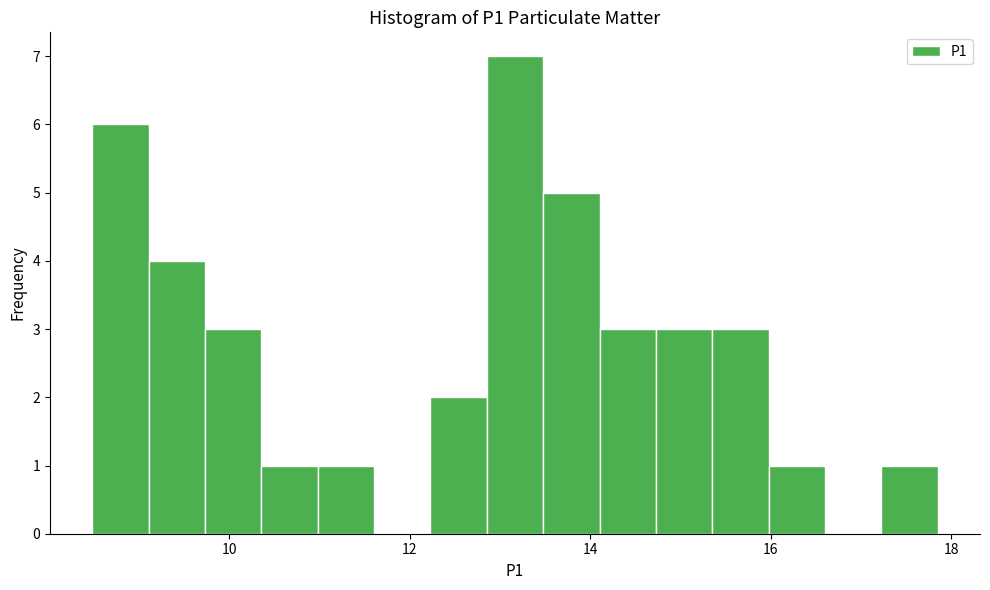

Read against the x-axis, roughly where is the centre of the tallest bar?

13.2